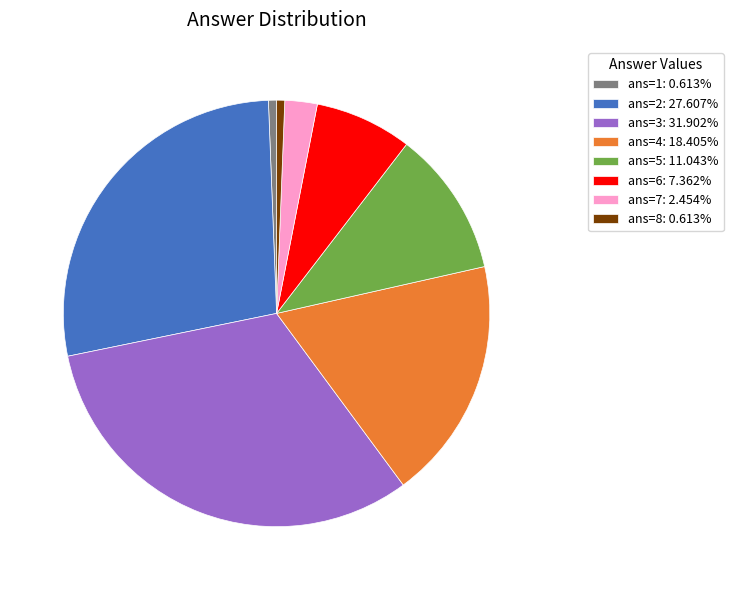

Do ans=1: 0.613% and ans=7: 2.454% together represent more than half of the pie?

No